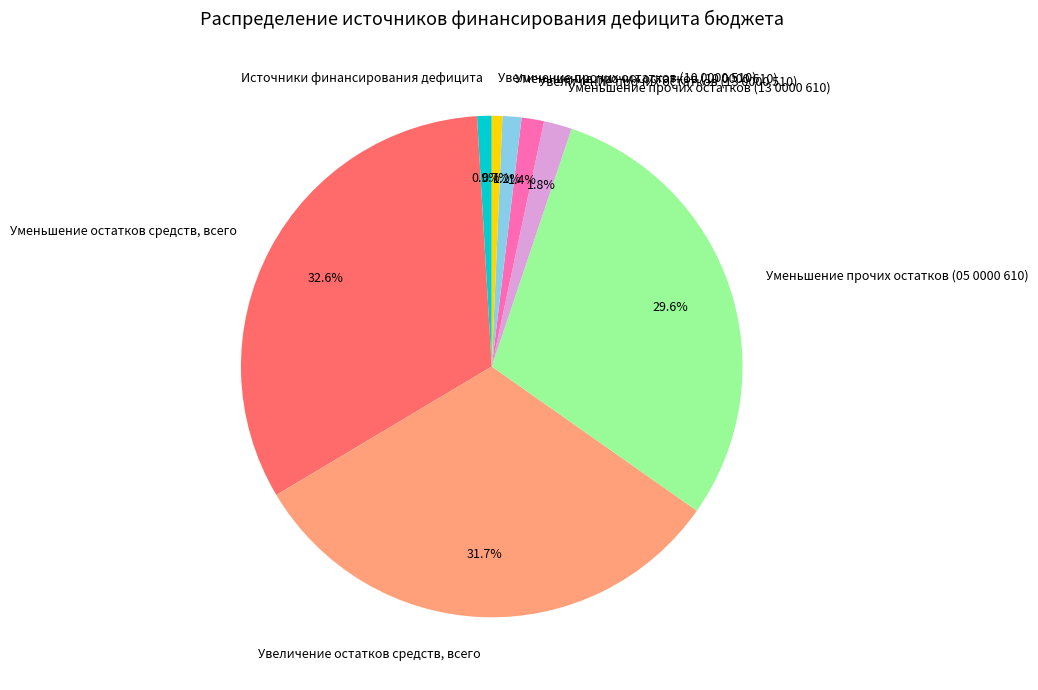

To the nearest percent, what is the average slice percentage?

12%